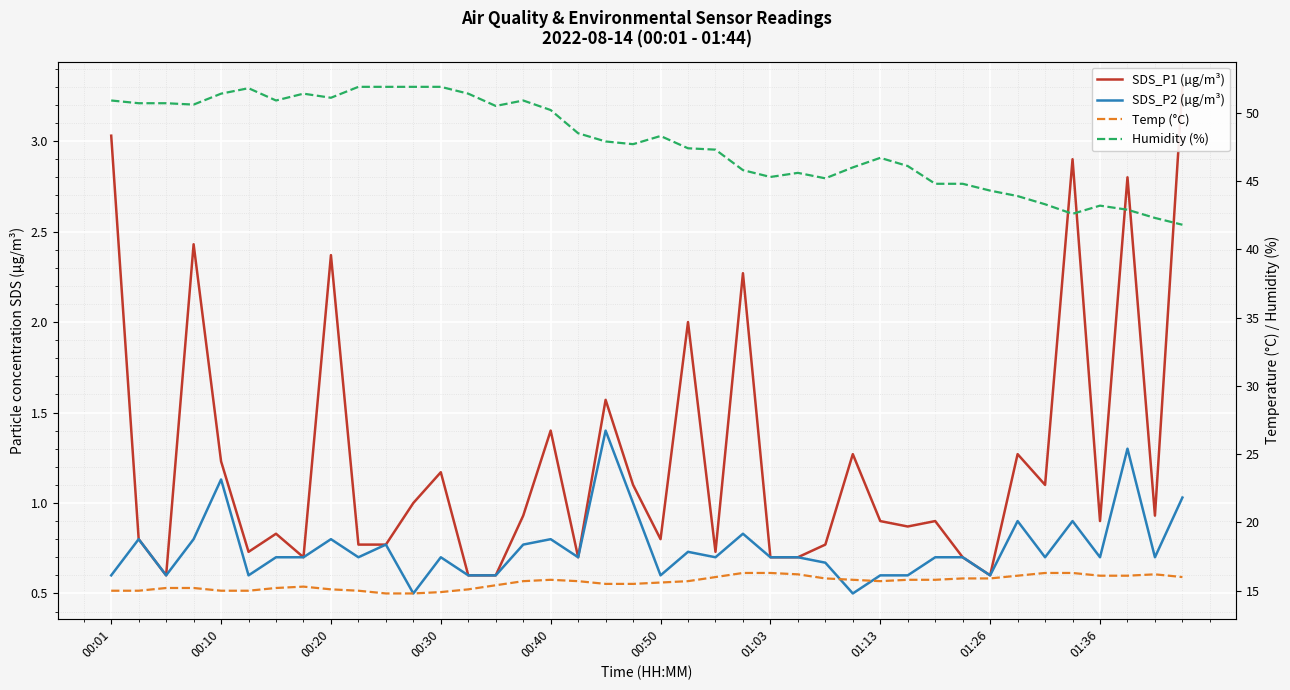

Which has a higher value, 25 or 00:01?

00:01